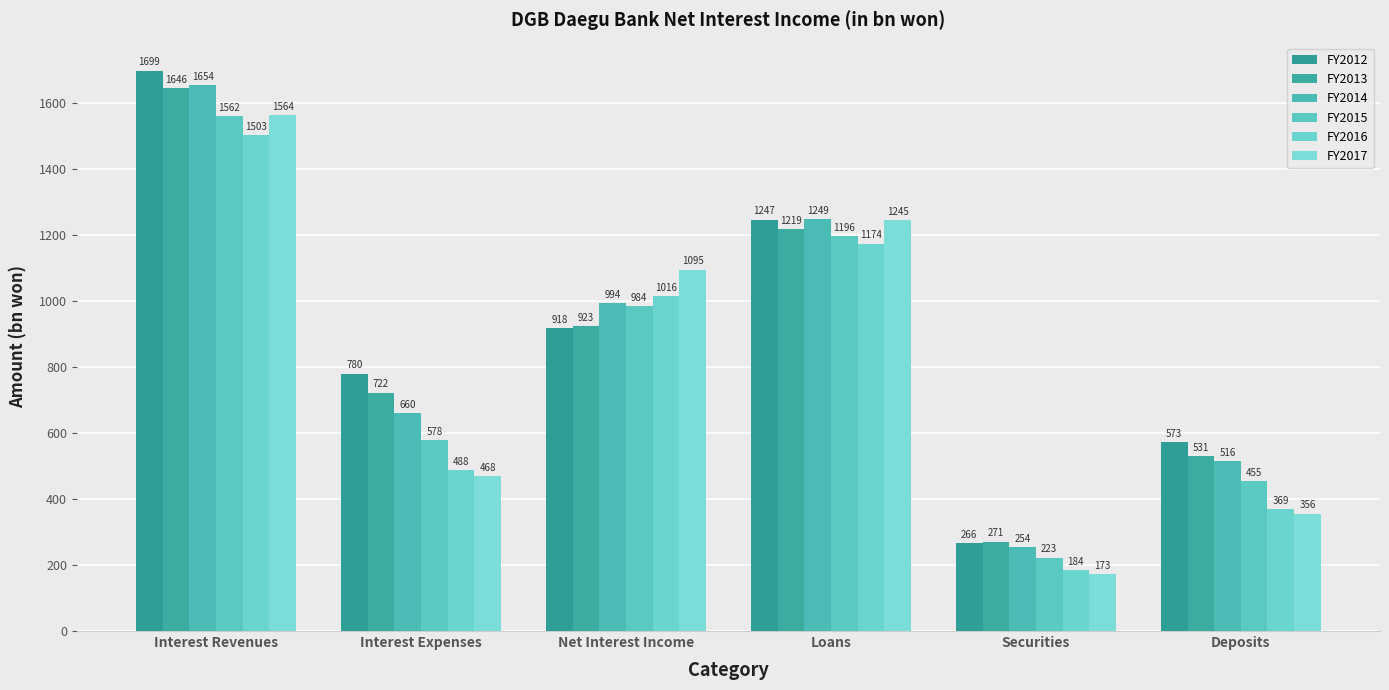

Rank the categories by FY2016 value from lowest to highest.

Securities, Deposits, Interest Expenses, Net Interest Income, Loans, Interest Revenues